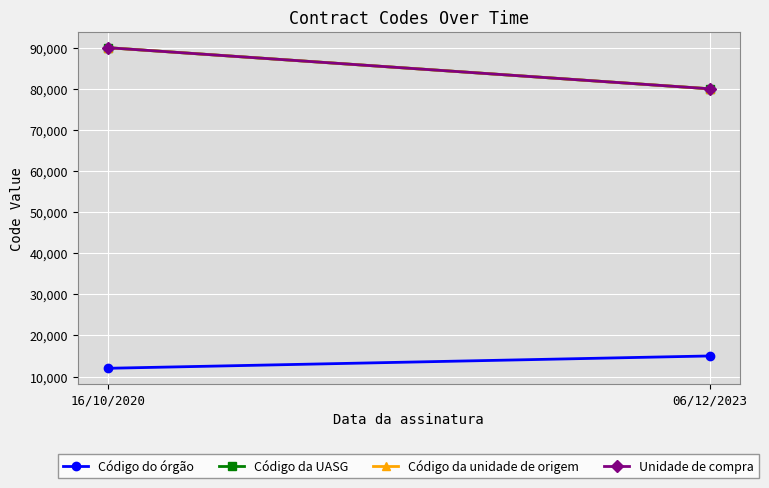

What is the average value of the Unidade de compra series?

85005